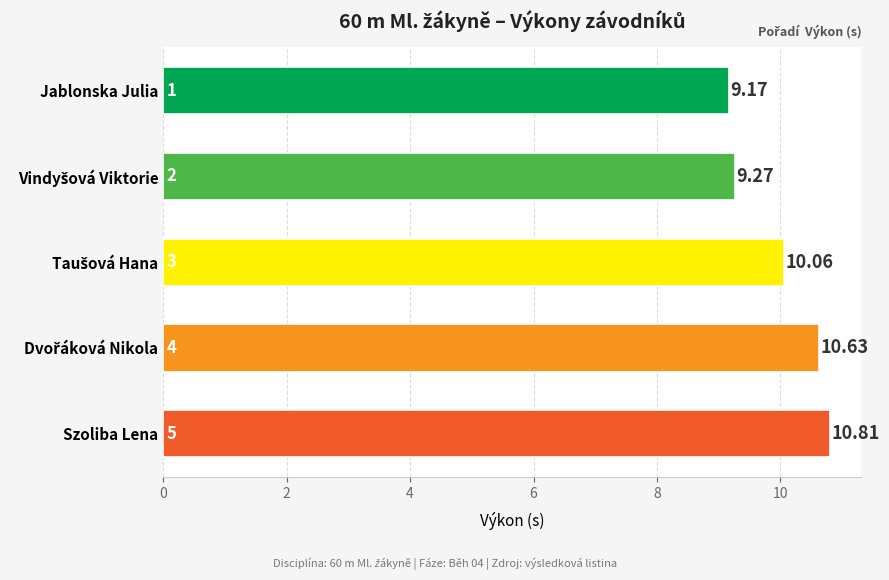

What is the difference between the maximum and minimum values?

1.6